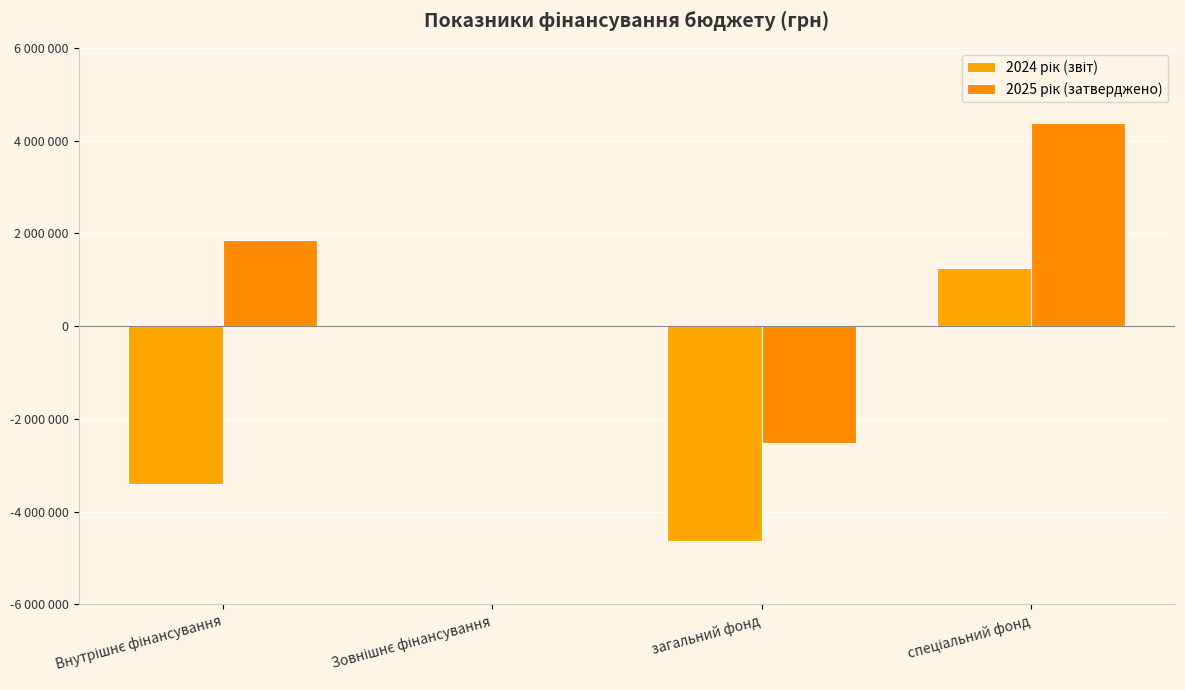

How many 2025 рік (затверджено) values are between 0 and 4388927?

3